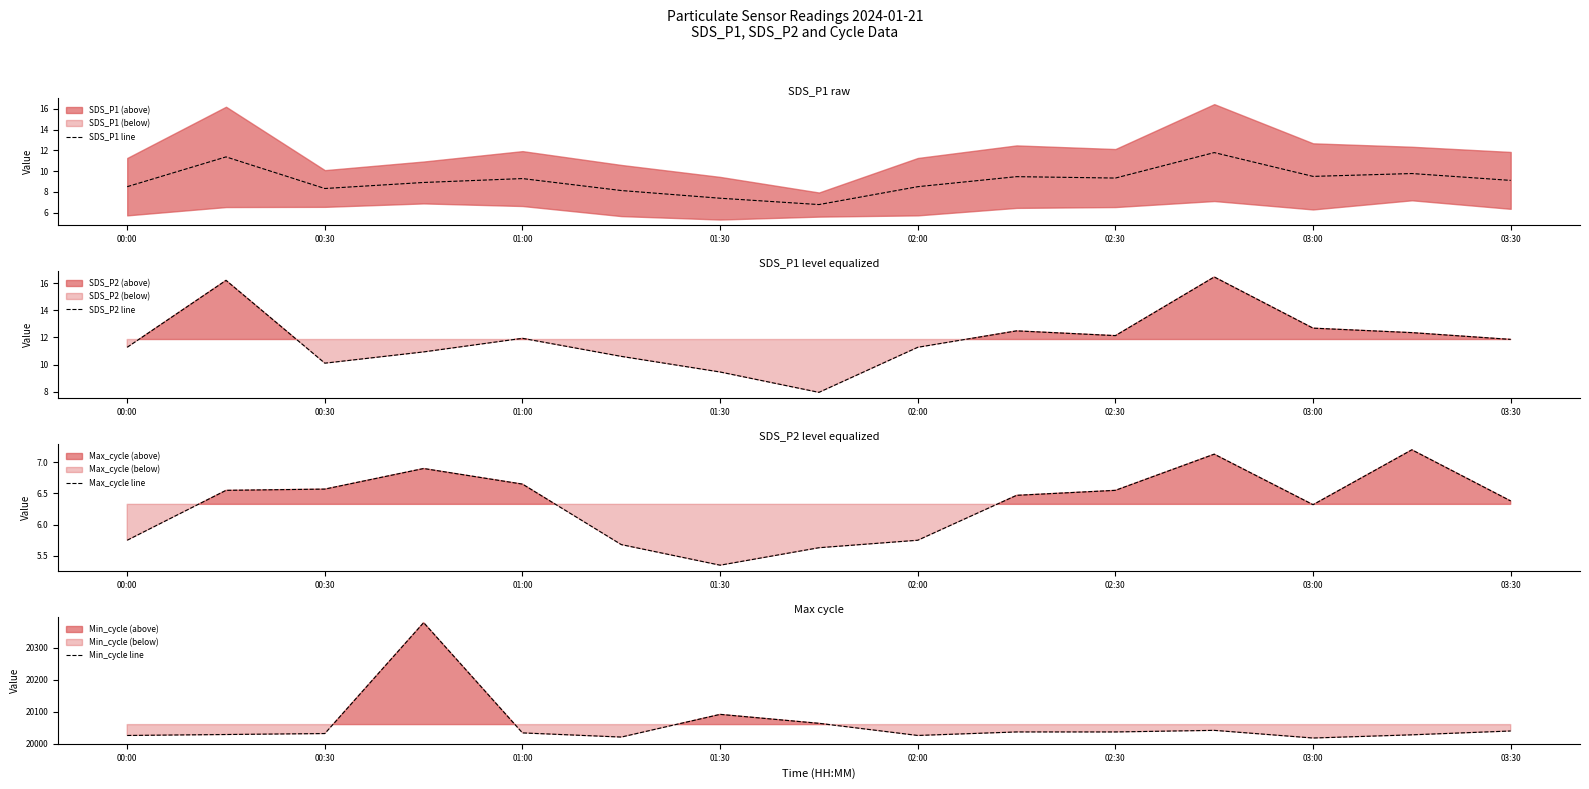

In SDS_P2 line, how many points are higher than both neighbors (excluding endpoints)?

4